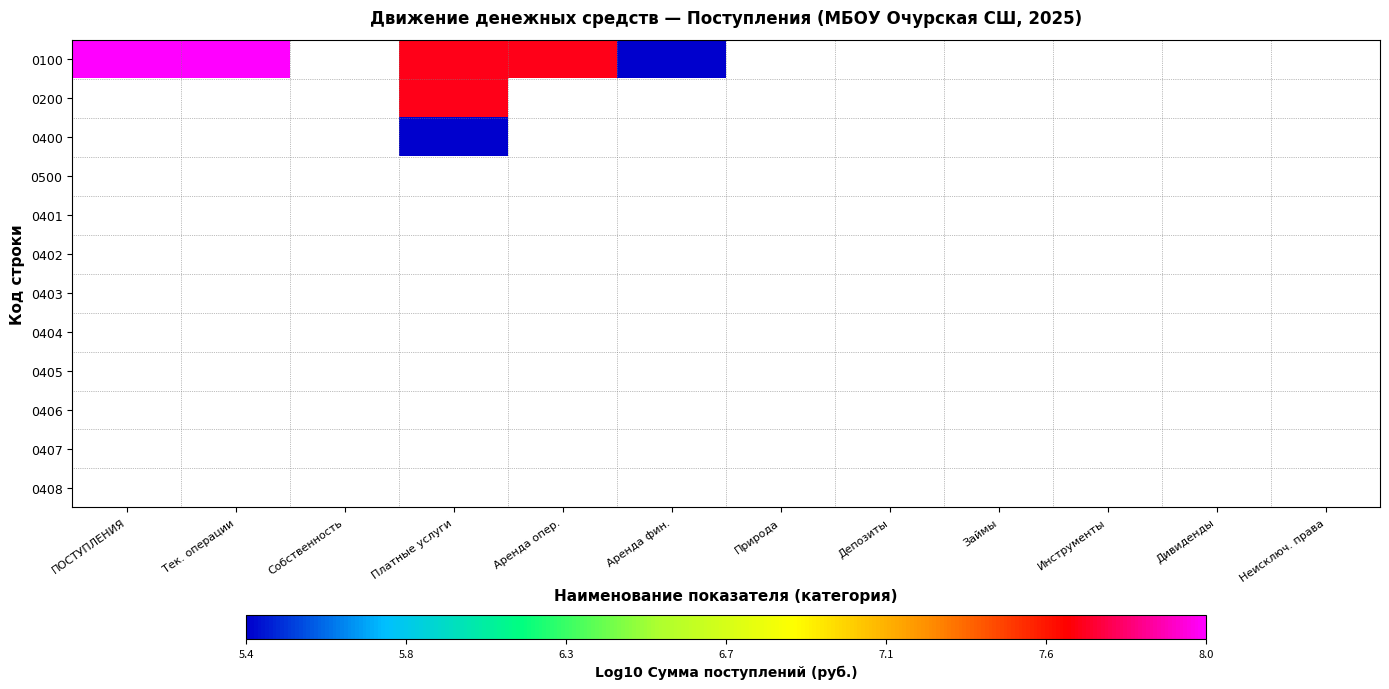

Is the value of 0404 at Природа greater than the value of 0406 at Собственность?

No